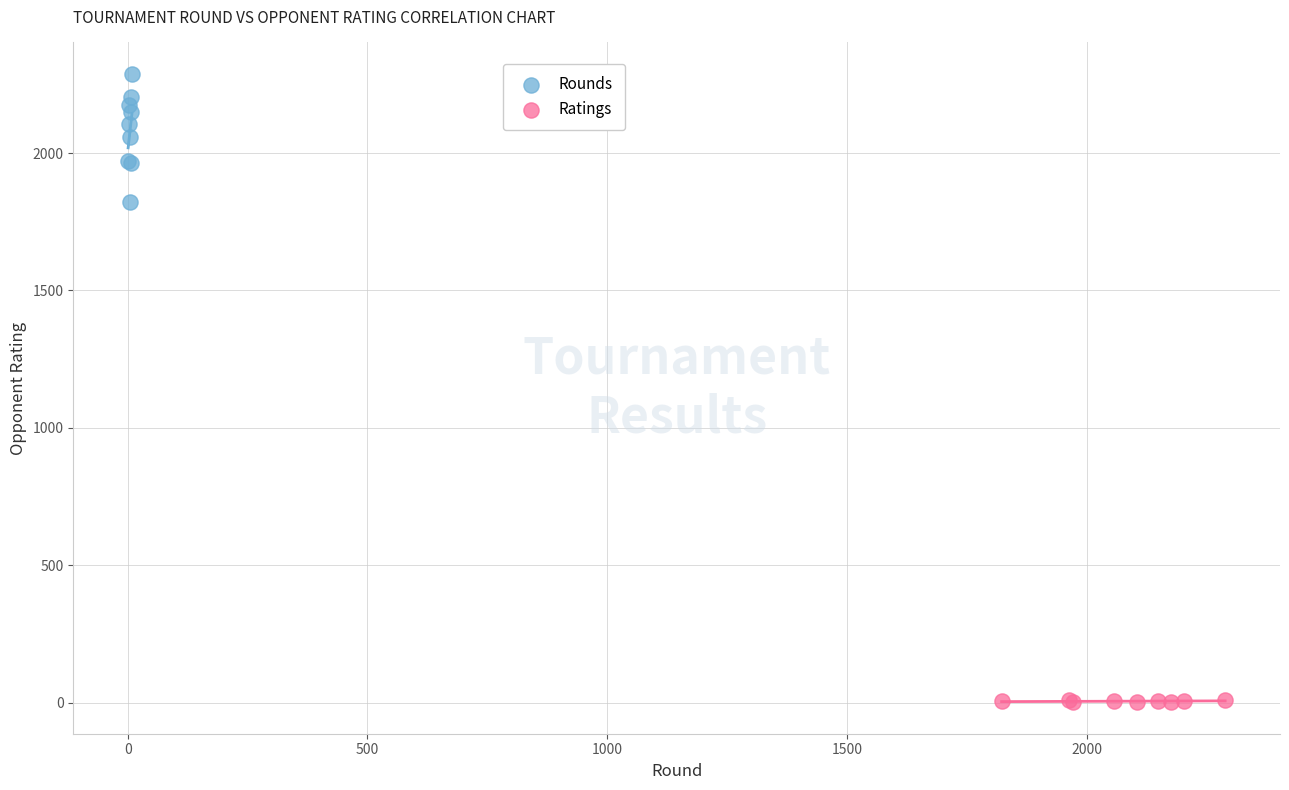

Which series has the widest spread of Y values?

Rounds